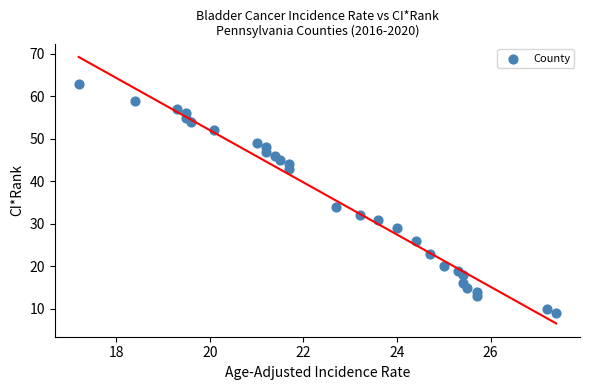

What Y value in the scatter plot is closest to 36?

34